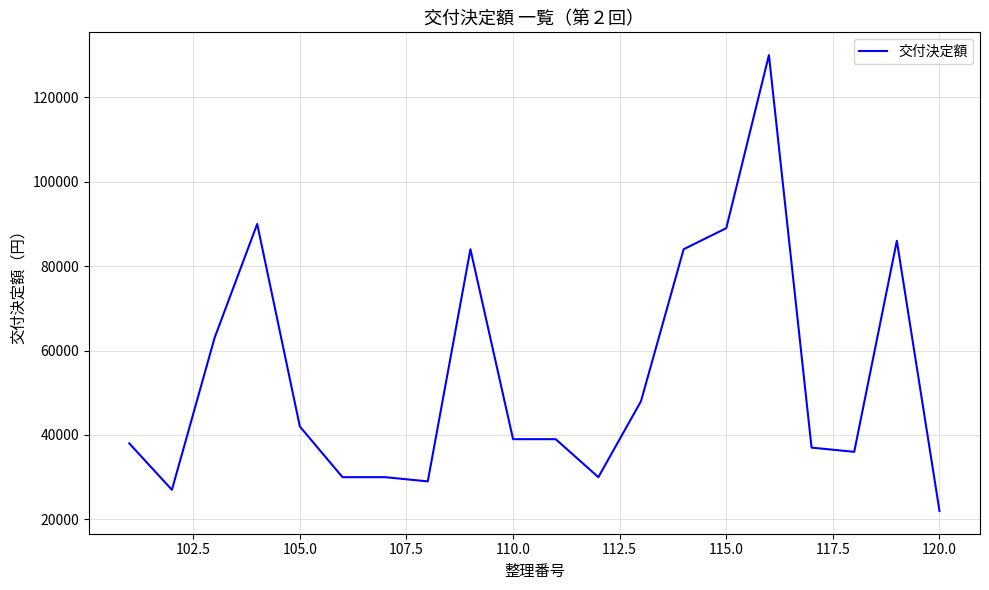

What is the greatest value displayed?

130000